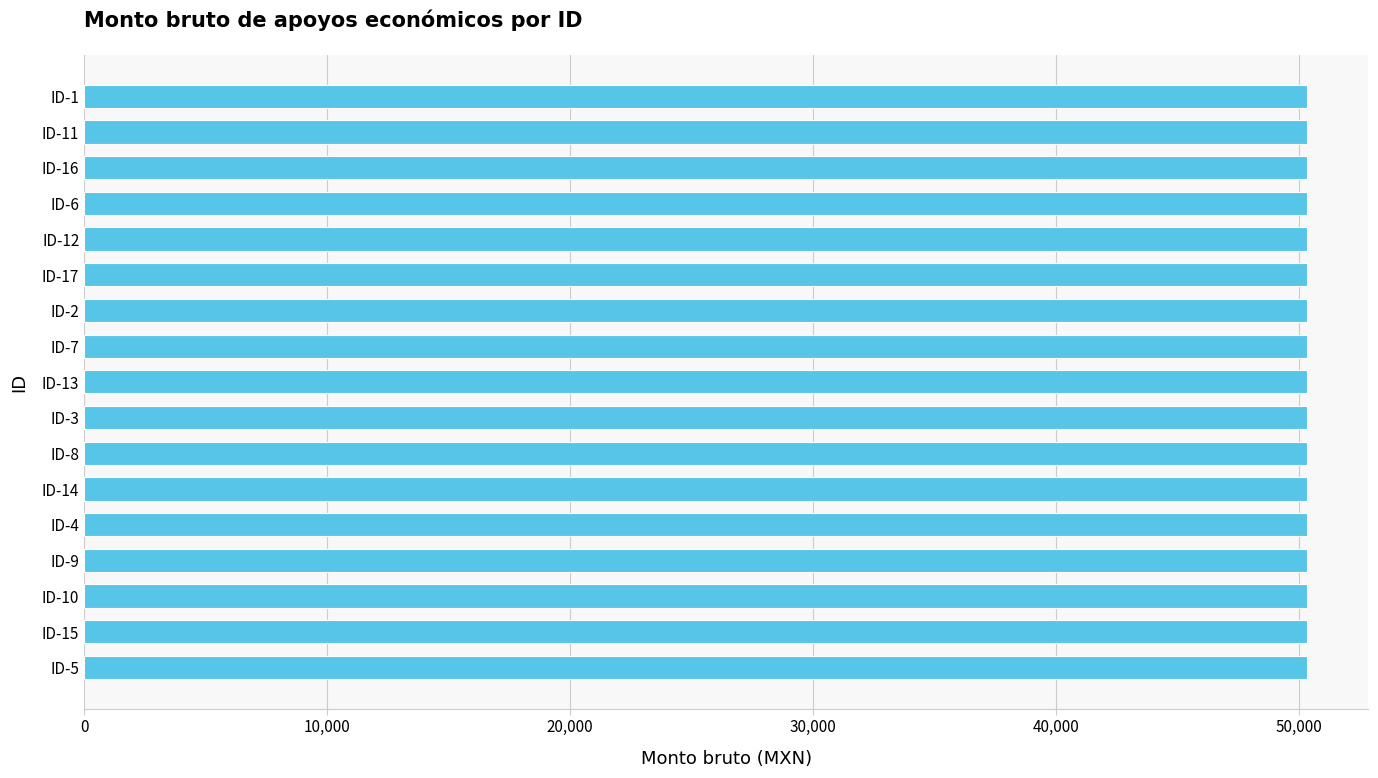

Are the bars grouped side by side (vs. stacked)?

No